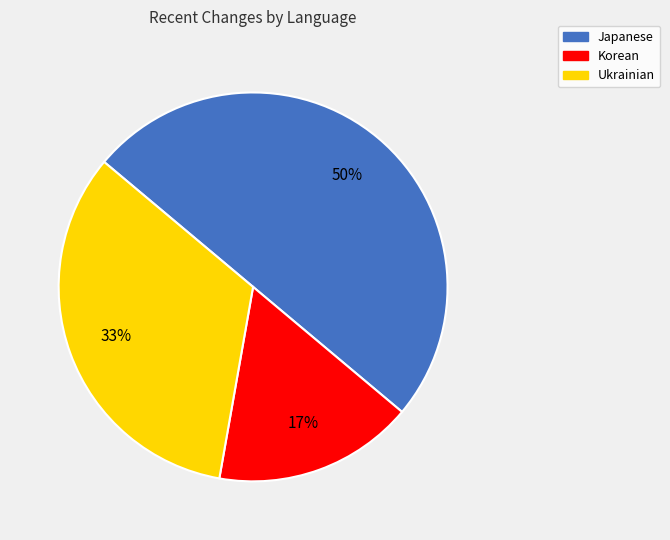

To the nearest percent, what portion does Korean represent?

17%